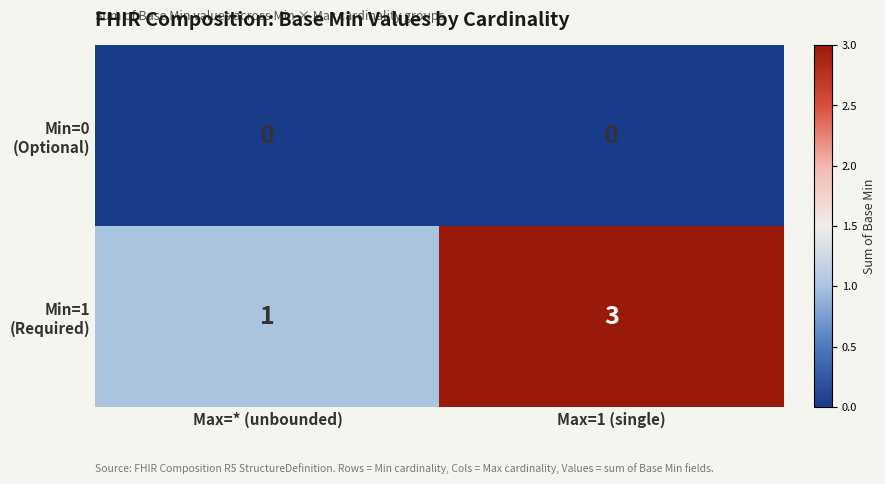

What is the total value across all series at Max=1 (single)?

3